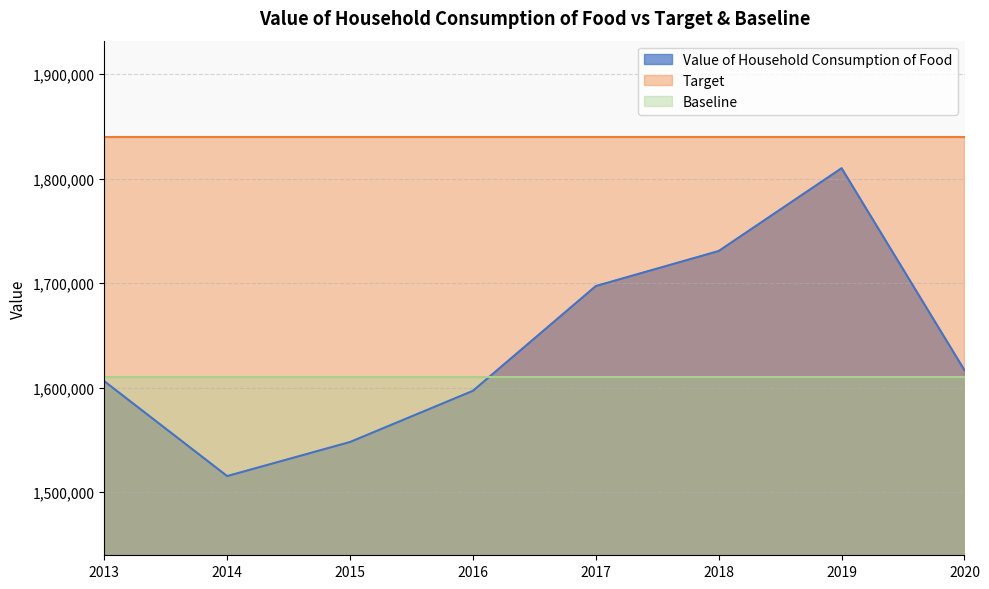

At which category is the sum across all series the highest?

2019